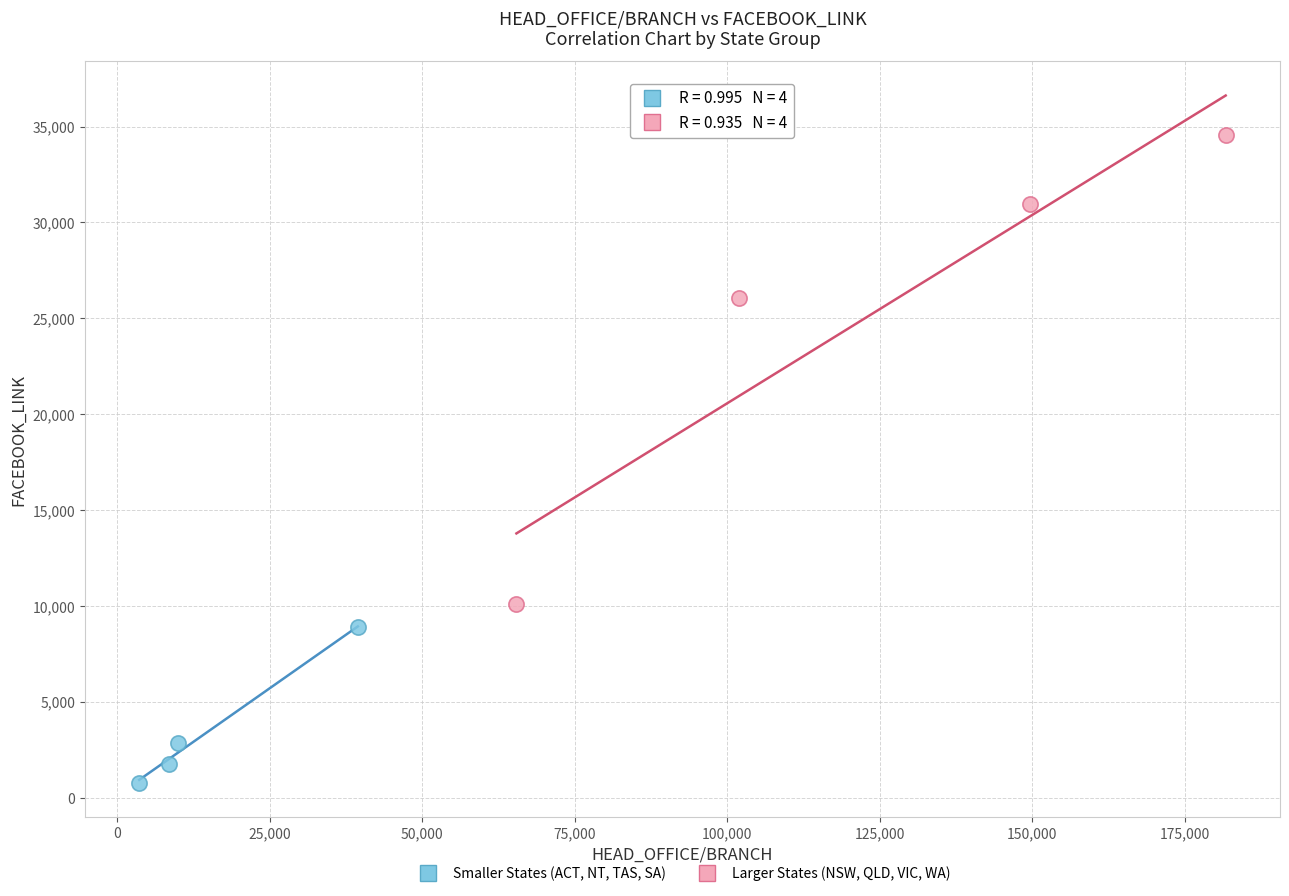

Which series has the widest spread of Y values?

Larger States (NSW, QLD, VIC, WA)